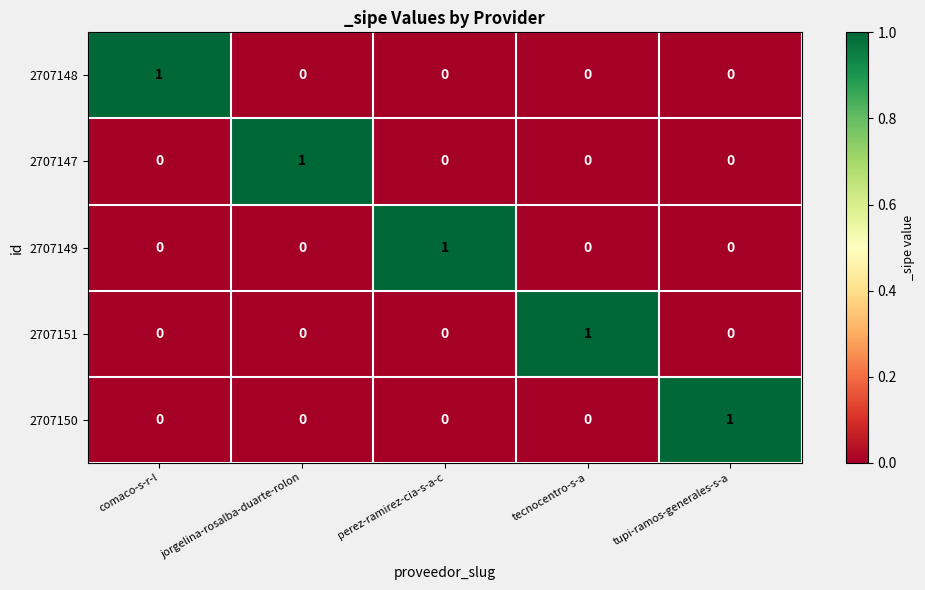

The value of 2707150 at comaco-s-r-l is 0. True or false?

True